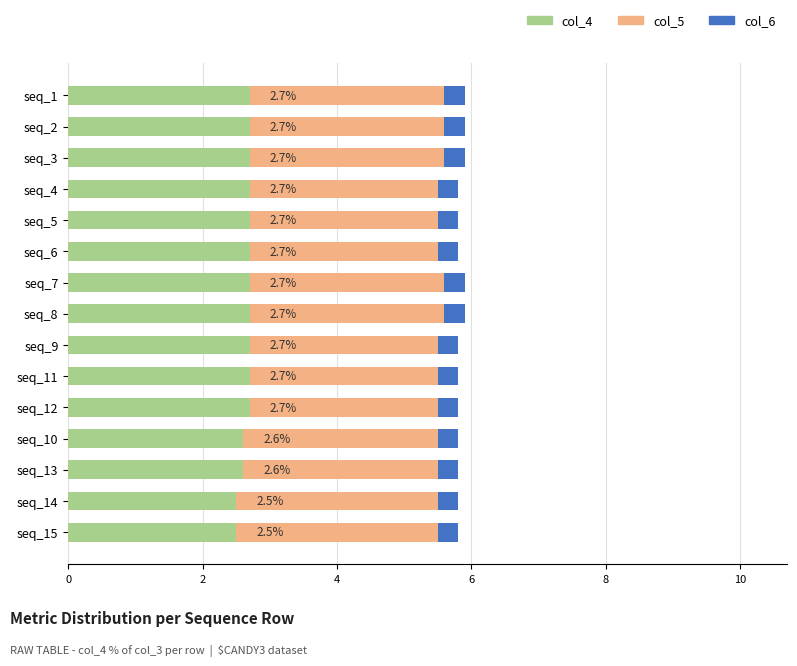

What are all the series names shown in the legend?

col_4, col_5, col_6